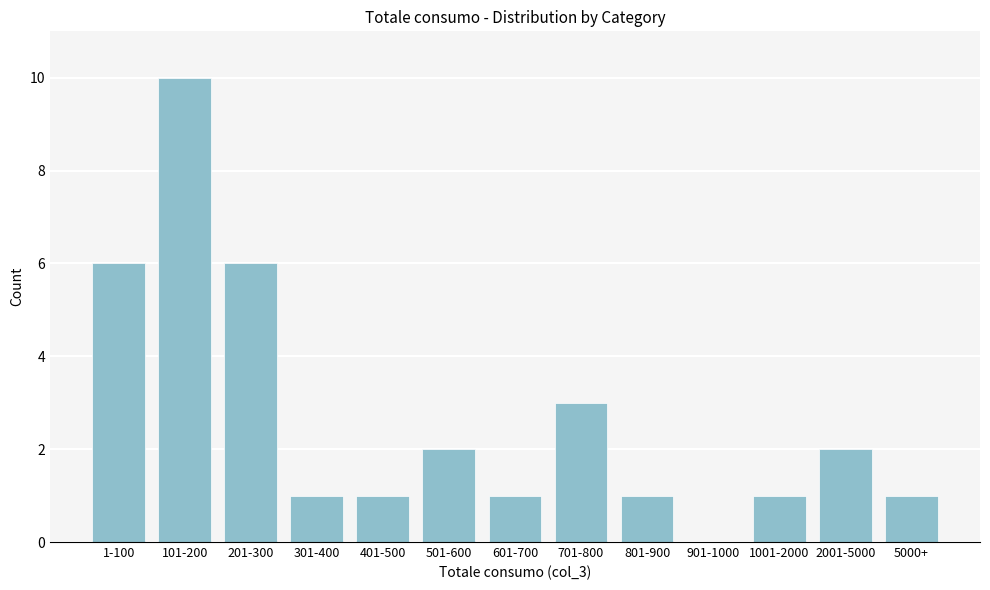

Reading left to right, transcribe all the data shown in this chart.

1-100=6	101-200=10	201-300=6	301-400=1	401-500=1	501-600=2	601-700=1	701-800=3	801-900=1	901-1000=0	1001-2000=1	2001-5000=2	5000+=1